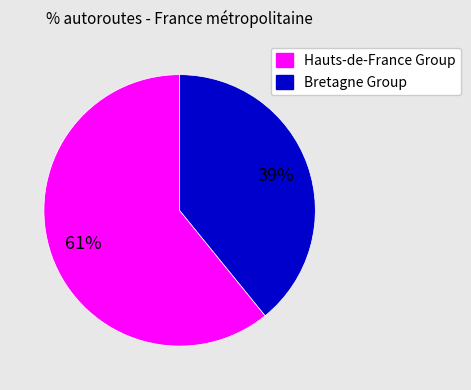

How many slices are in this pie chart?

2